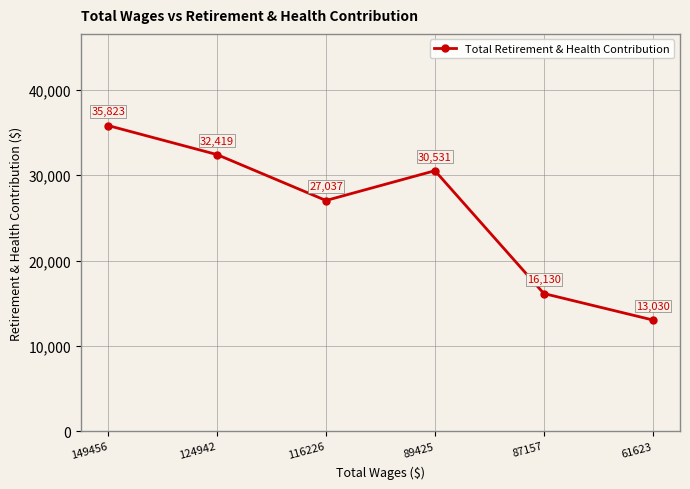

What is the difference between the maximum and minimum values?

22793